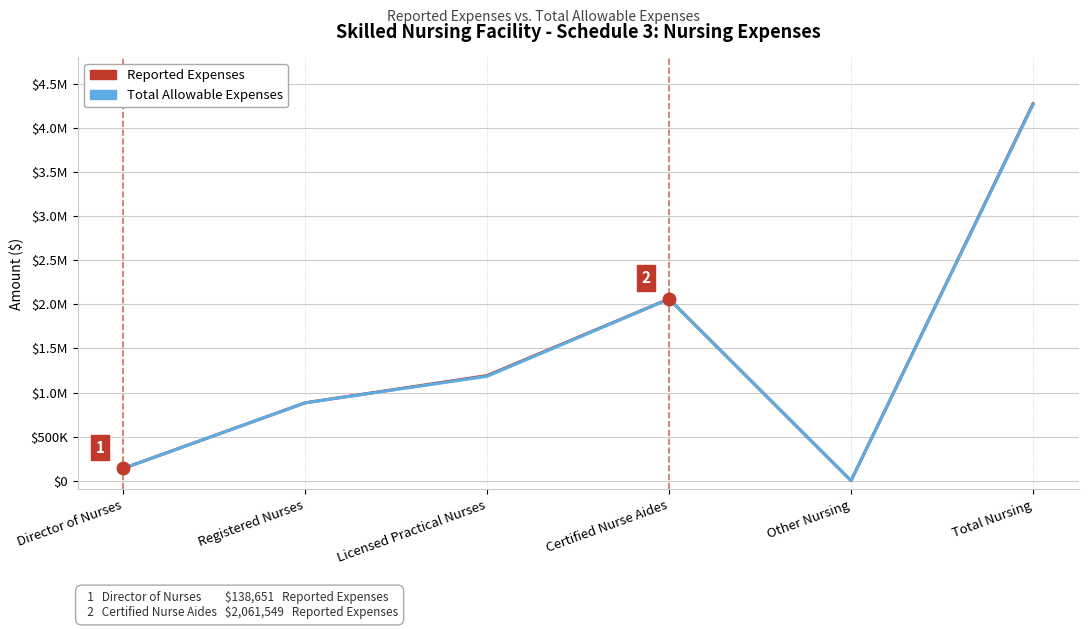

Reading right to left, transcribe all the data shown in this chart.

Reported Expenses: 4274743	0	2061549	1191501	883042	138651
Total Allowable Expenses: 4265359	0	2060019	1183647	883042	138651